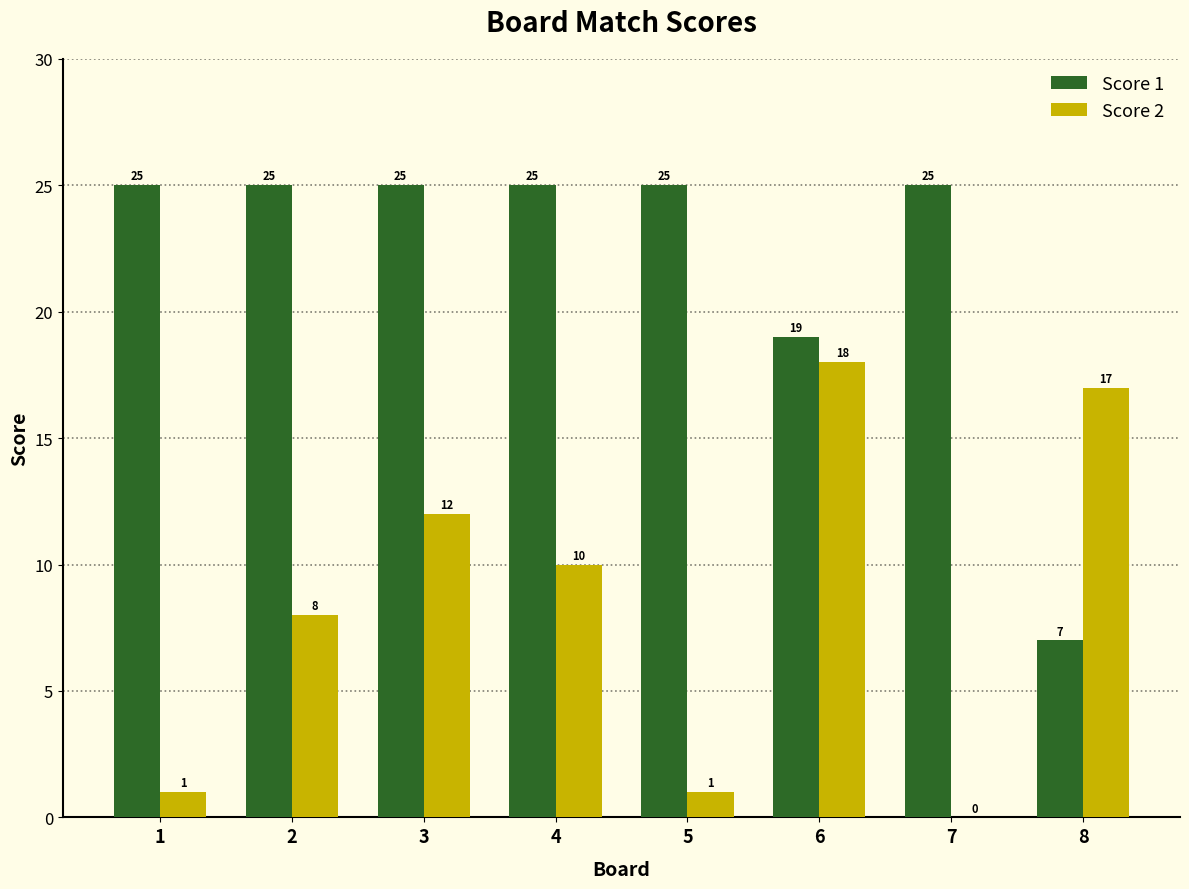

True or false: Score 1 has a value of 25 at 7.

True